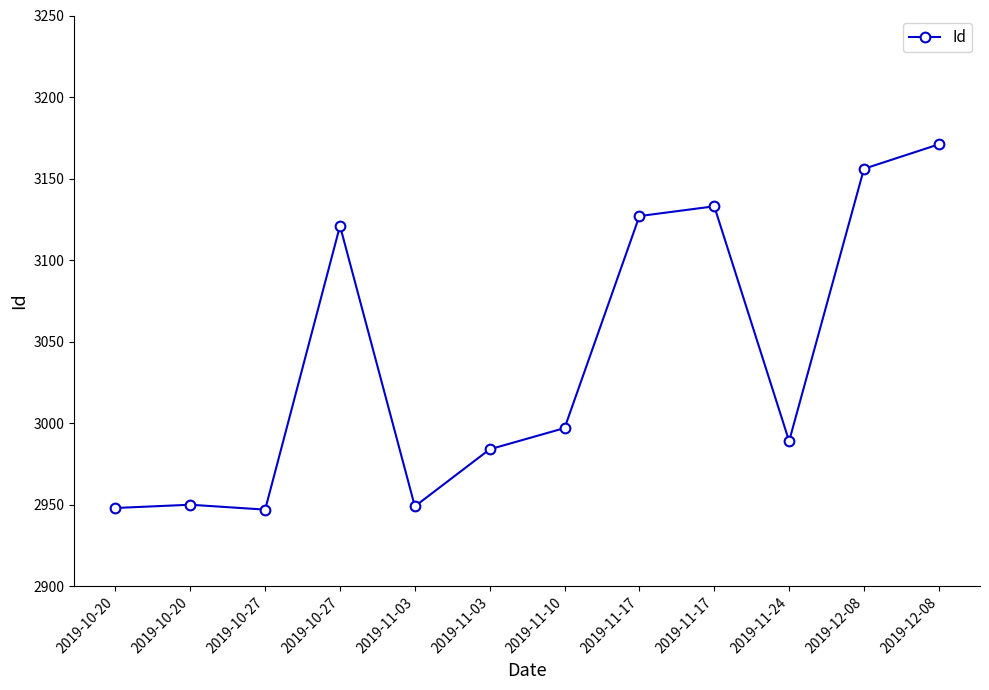

Which label corresponds to the smallest value in the chart?

2019-10-27